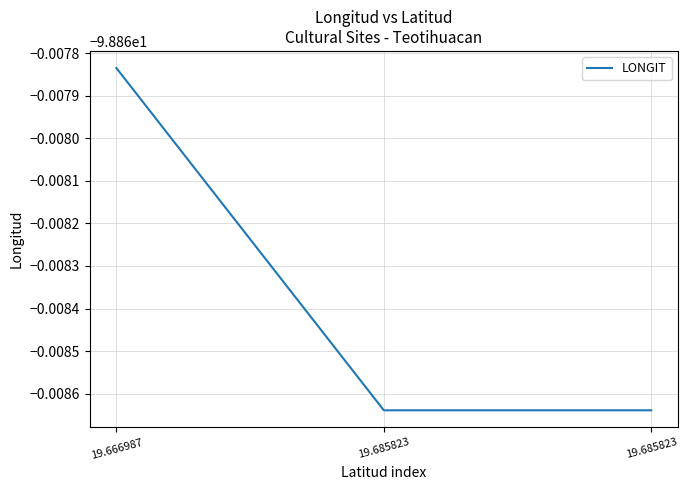

Does the chart have visible grid lines?

Yes